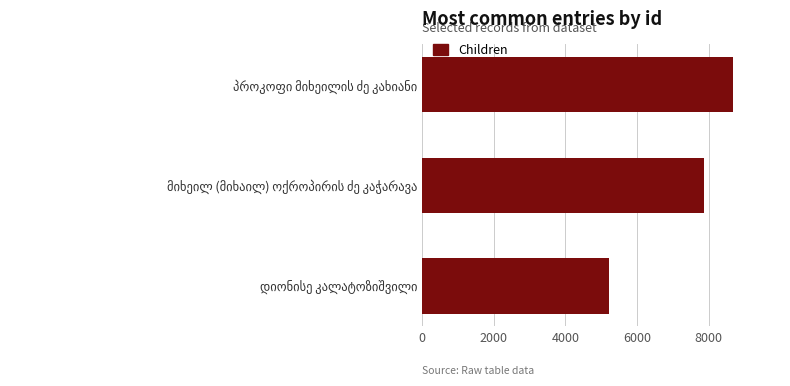

What is the maximum value shown in the chart?

8681